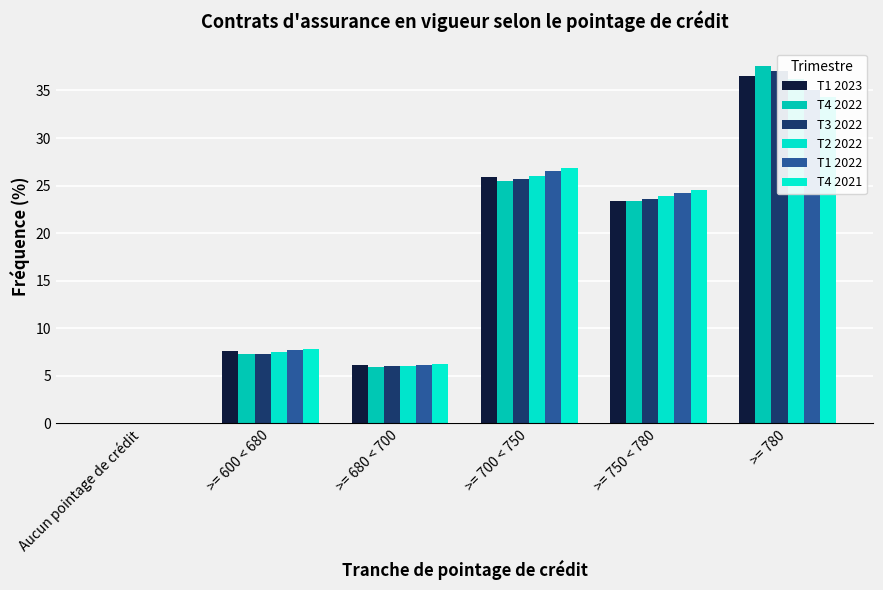

Does the chart contain stacked bars?

No